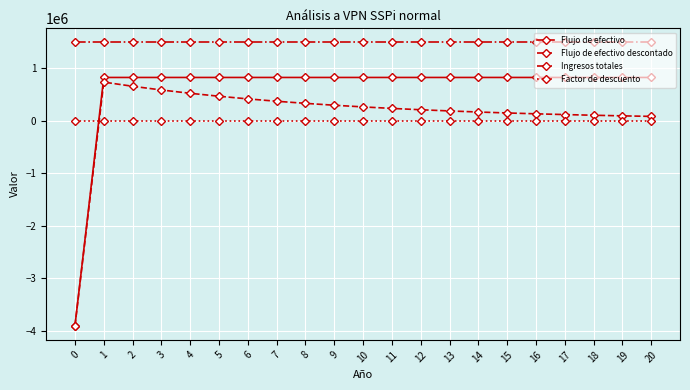

What is the value of the Factor de descuento point at the 7th from the left?

2.0